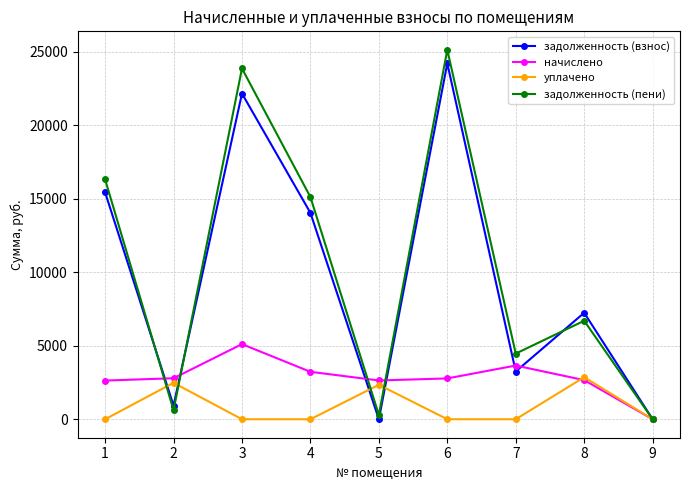

What is the sum of all уплачено values?

7686.8